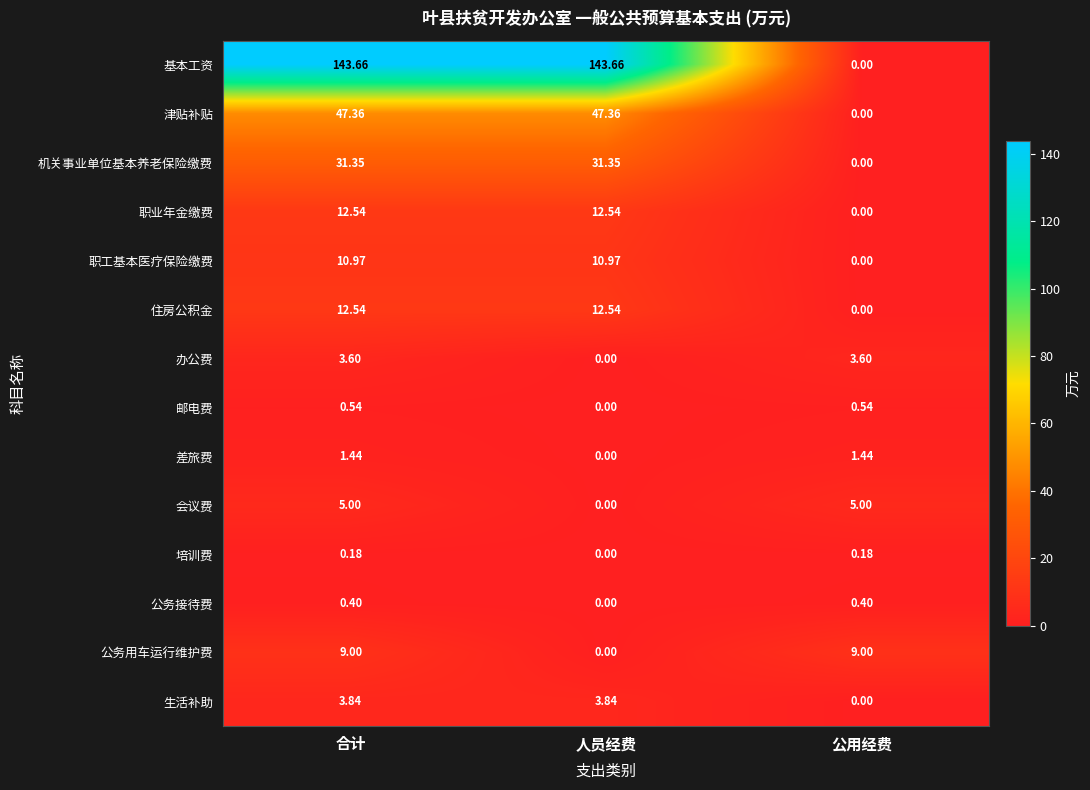

At how many categories does at least one series exceed 48?

2